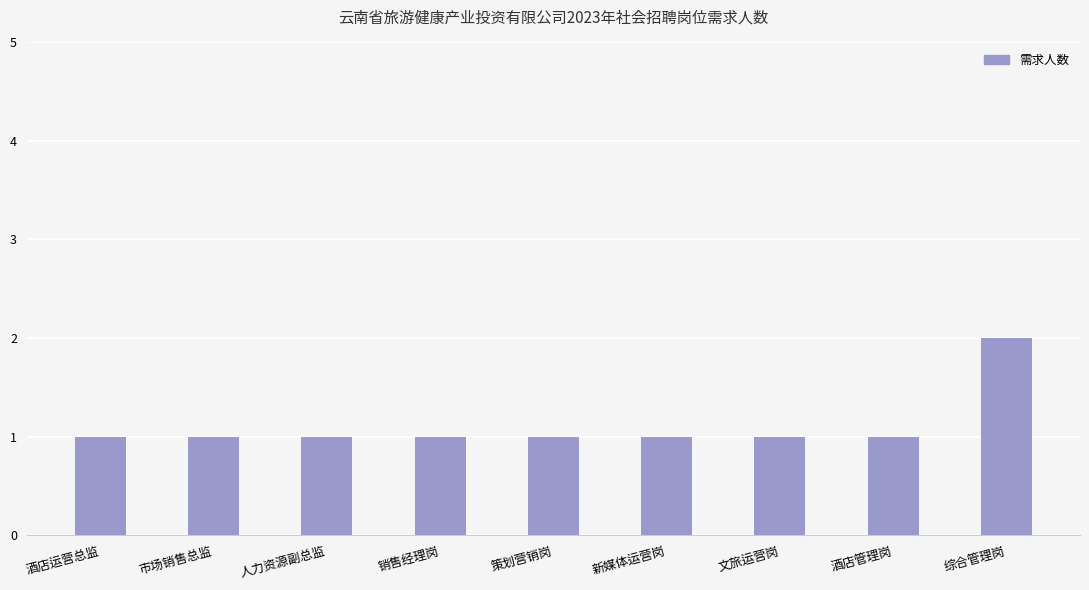

What is the label of the 5th bar from the right?

策划营销岗